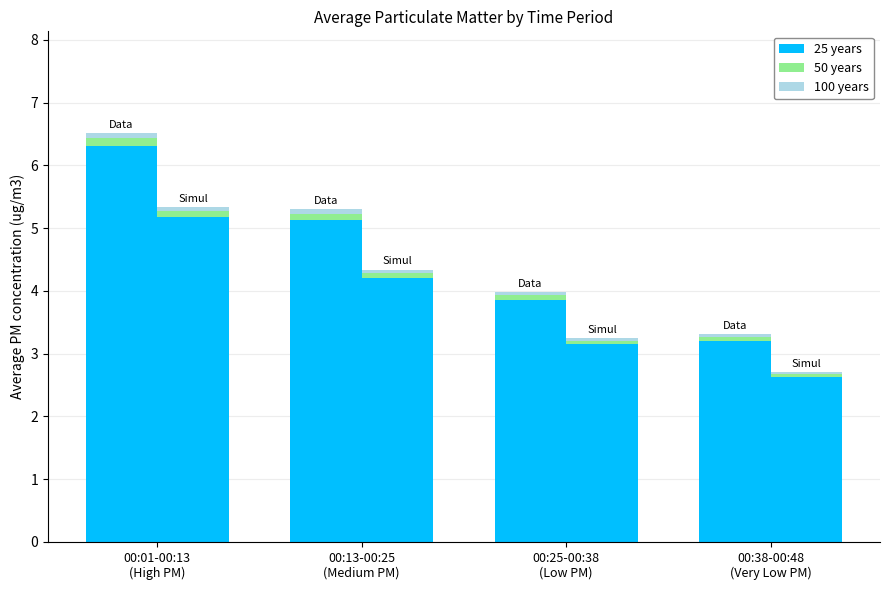

List the labels in order of 100 years value, smallest first.

00:38-00:48
(Very Low PM), 00:25-00:38
(Low PM), 00:13-00:25
(Medium PM), 00:01-00:13
(High PM)